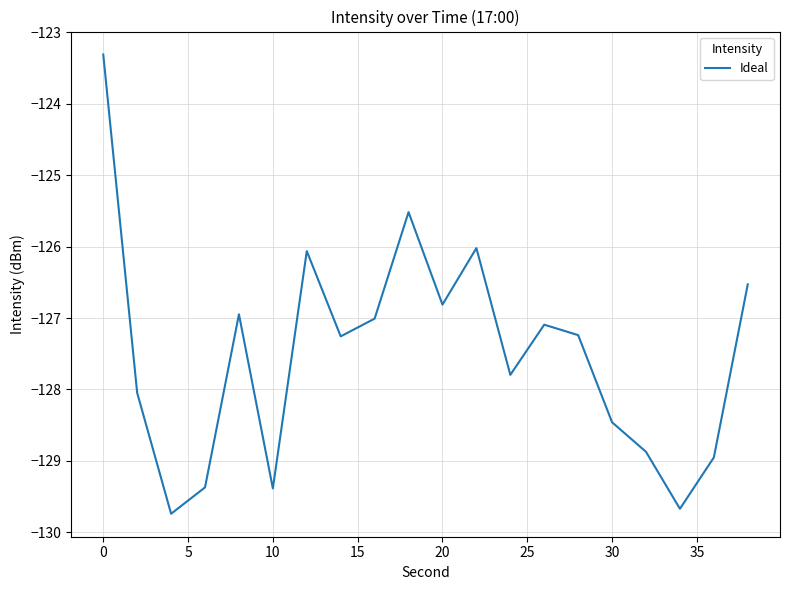

What is the greatest value displayed?

-123.3